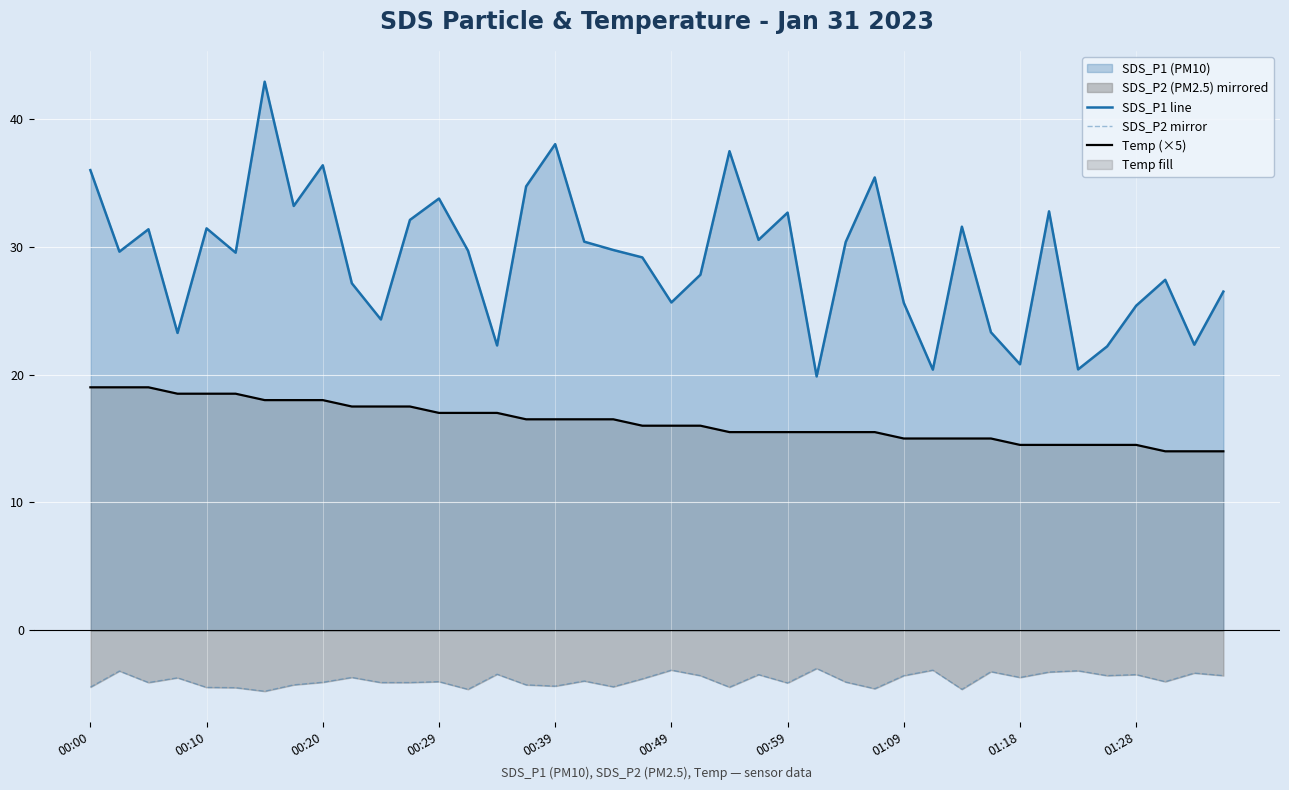

Between 27 and 33, which is larger?

27